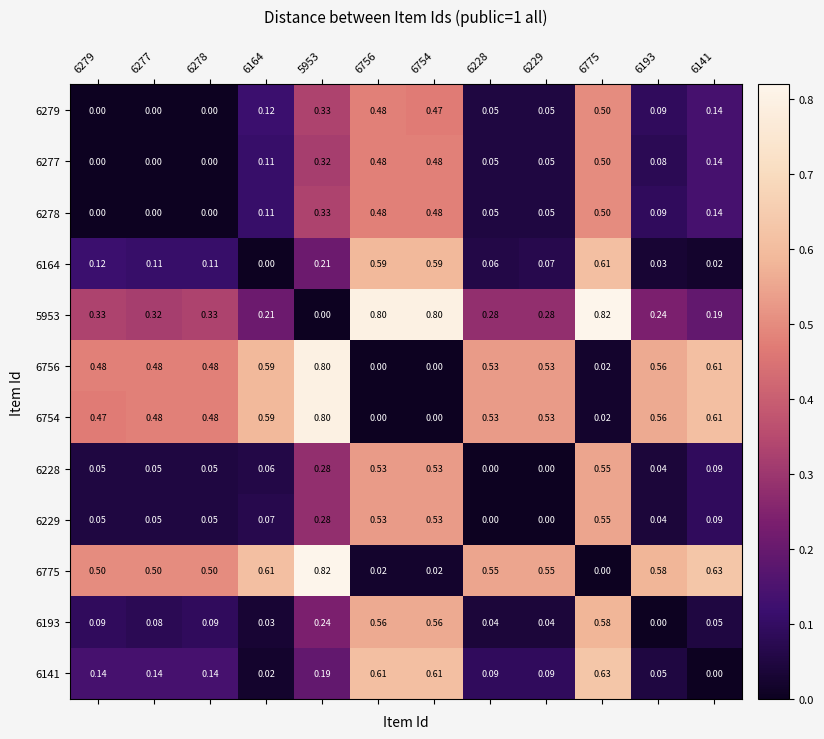

Is the value of 6164 at 6193 greater than the value of 6756 at 6756?

Yes